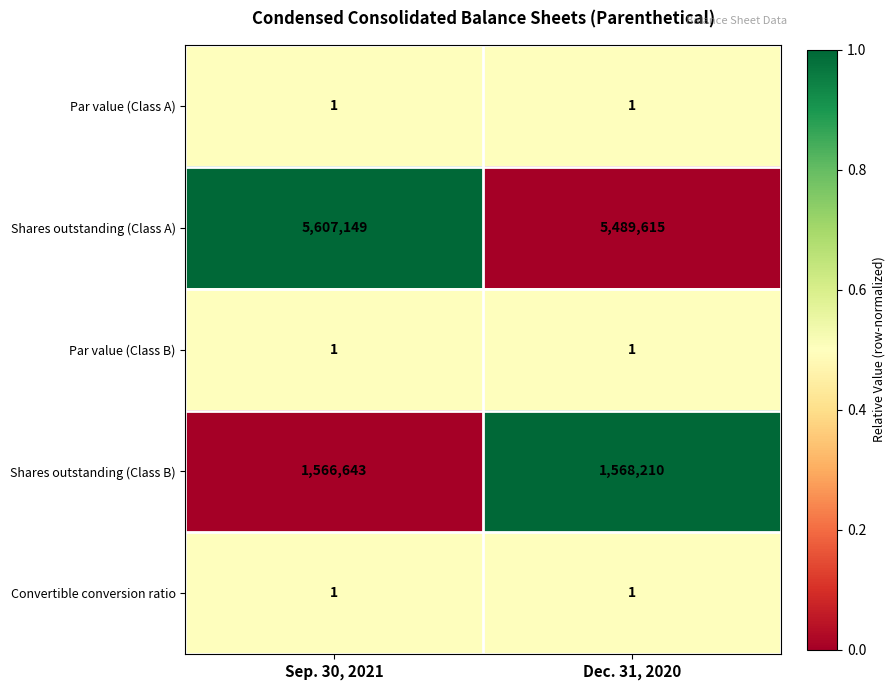

Which category has the highest value across all series?

Sep. 30, 2021